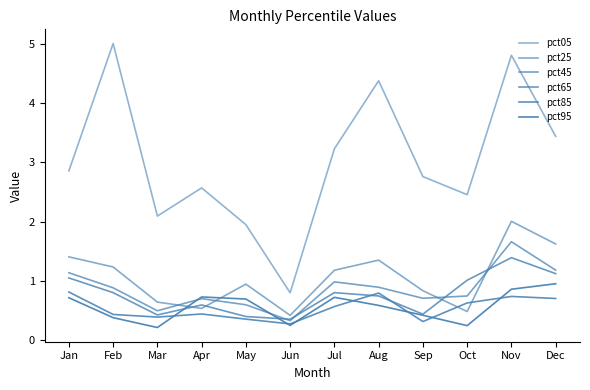

What is the greatest value displayed?

5.0